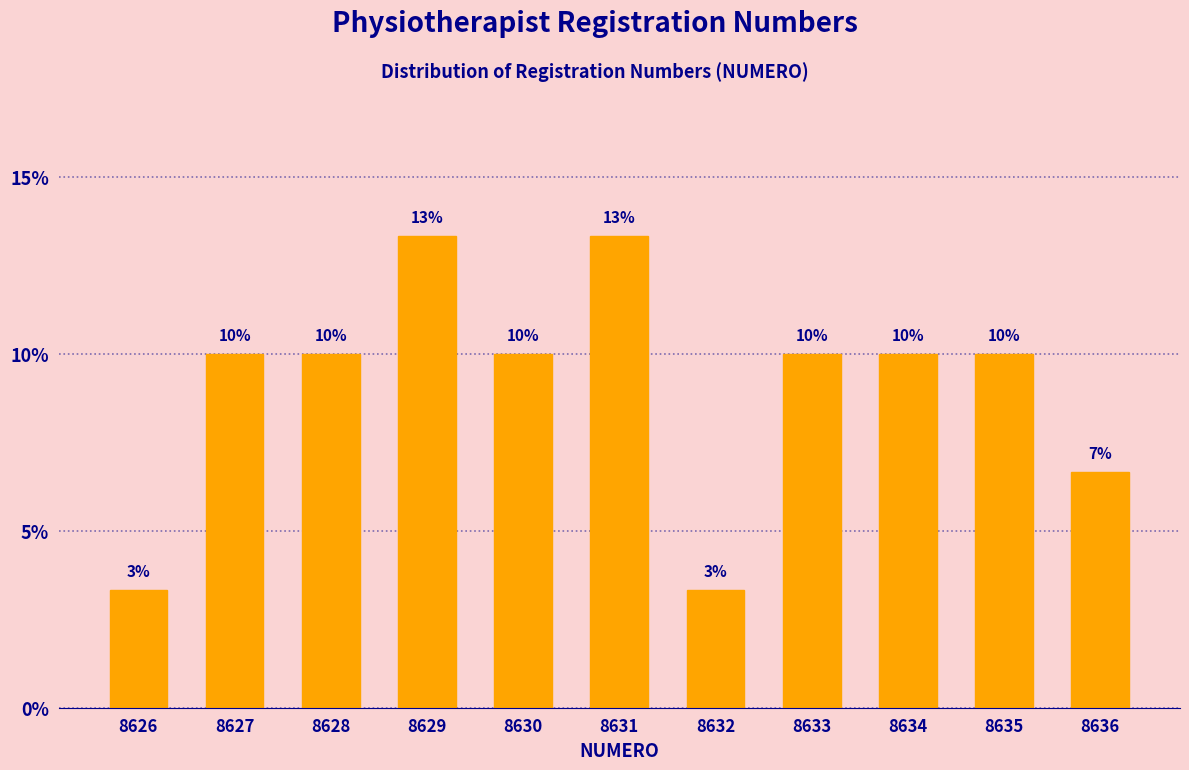

What is the value of the 9th bar from the left?

10.0